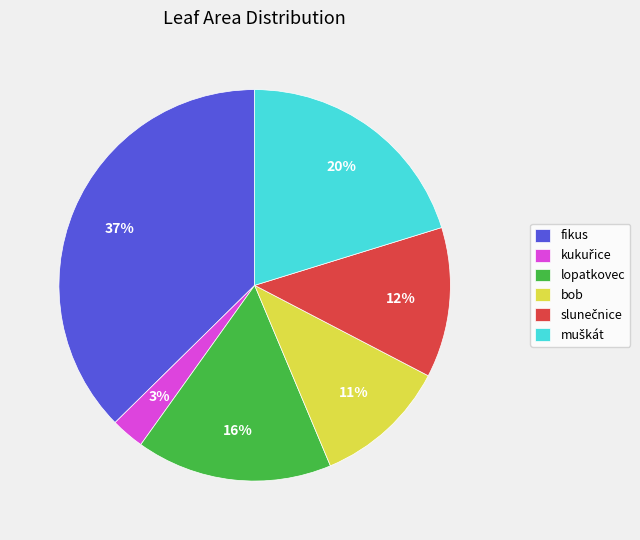

To the nearest percent, what is the average slice percentage?

17%